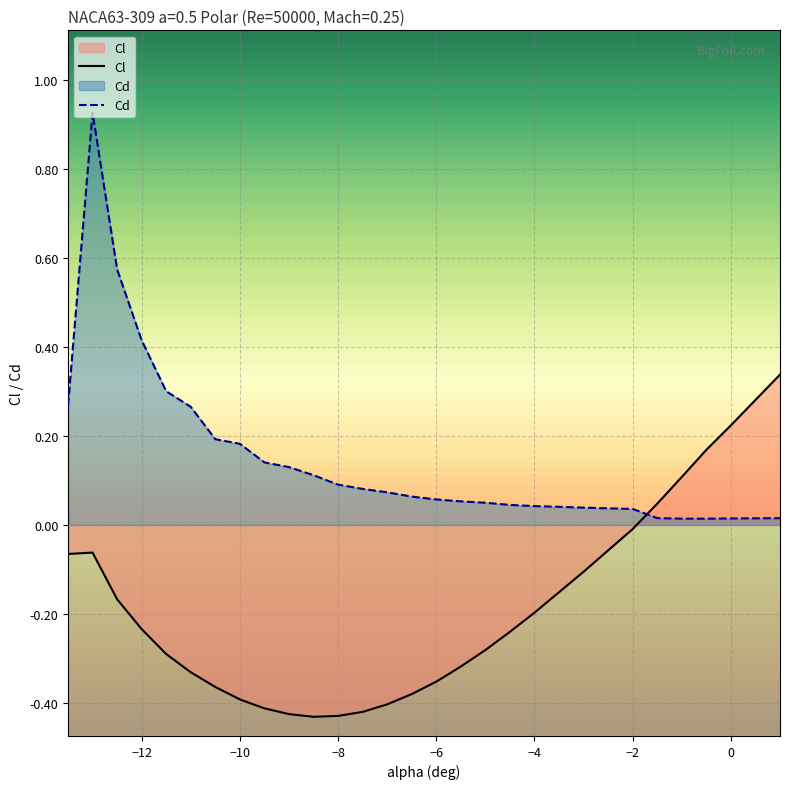

Rank the series by their maximum value, from lowest to highest.

Cl, Cd